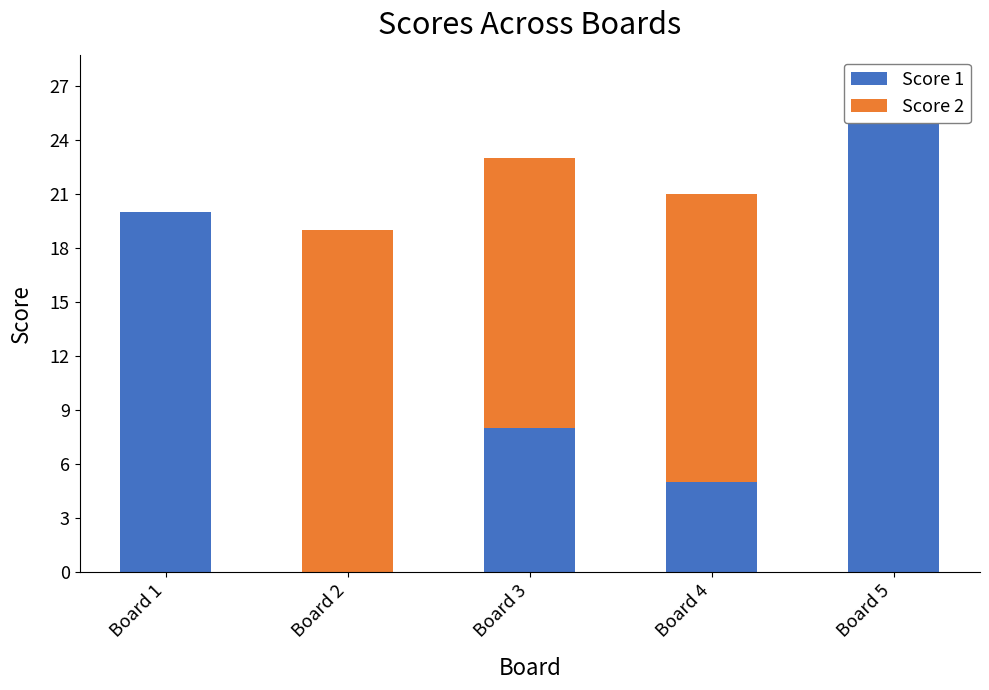

The Score 1 series shows 2 at Board 3. True or false?

False